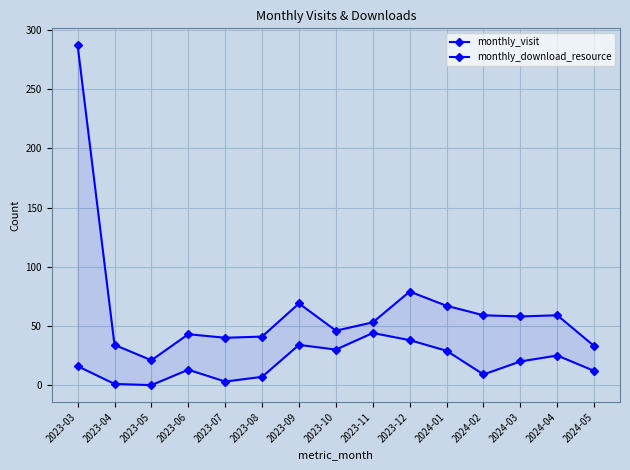

What is the minimum value for monthly_visit?

21